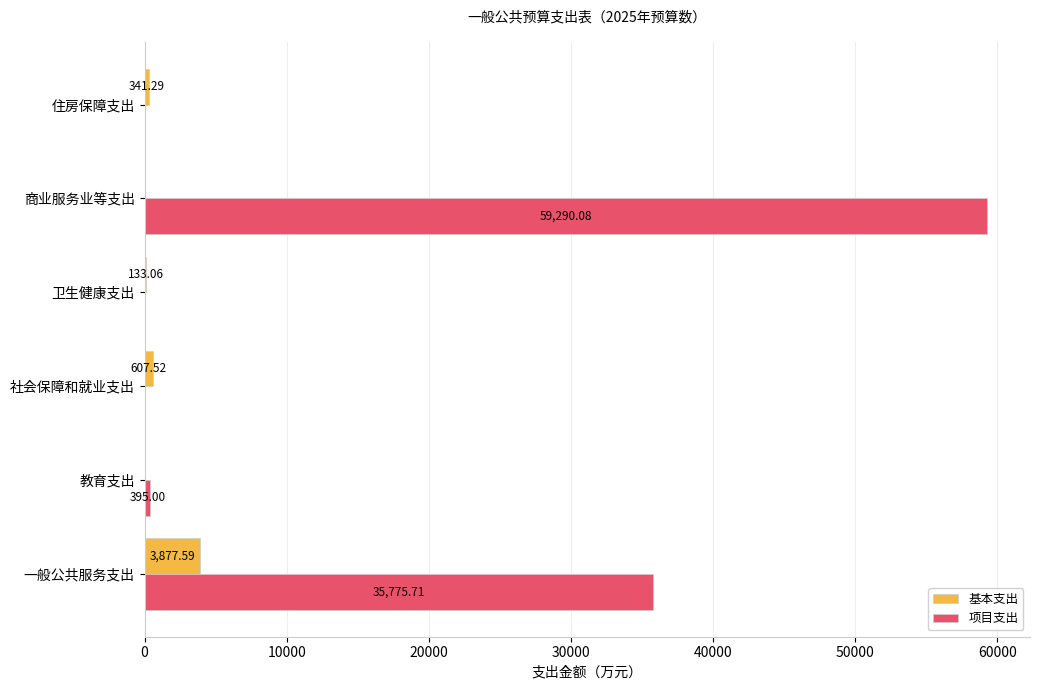

What is the sum of the 项目支出 values at 商业服务业等支出 and 教育支出?

59685.1